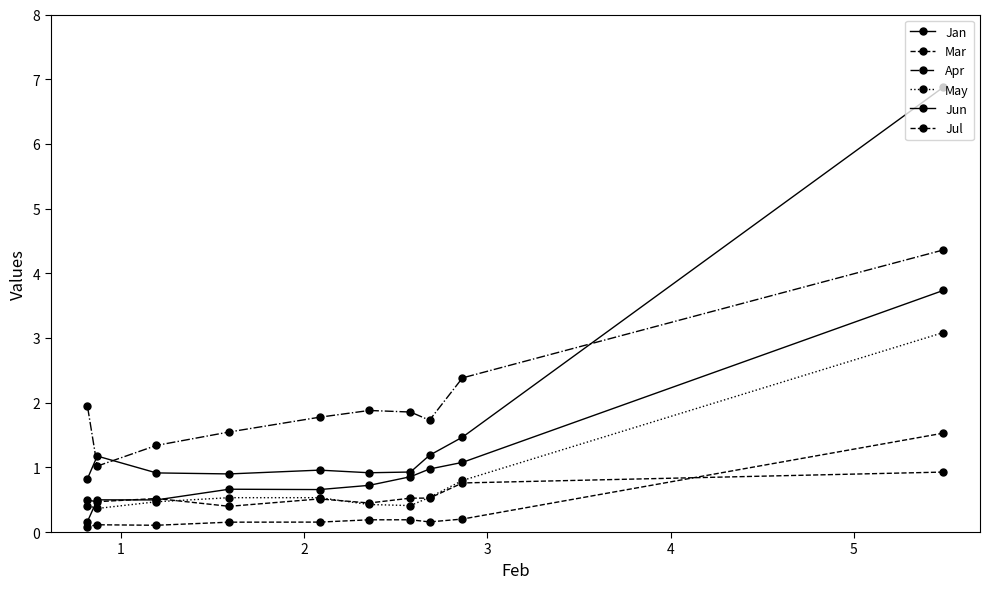

Count the number of data series in this chart.

6